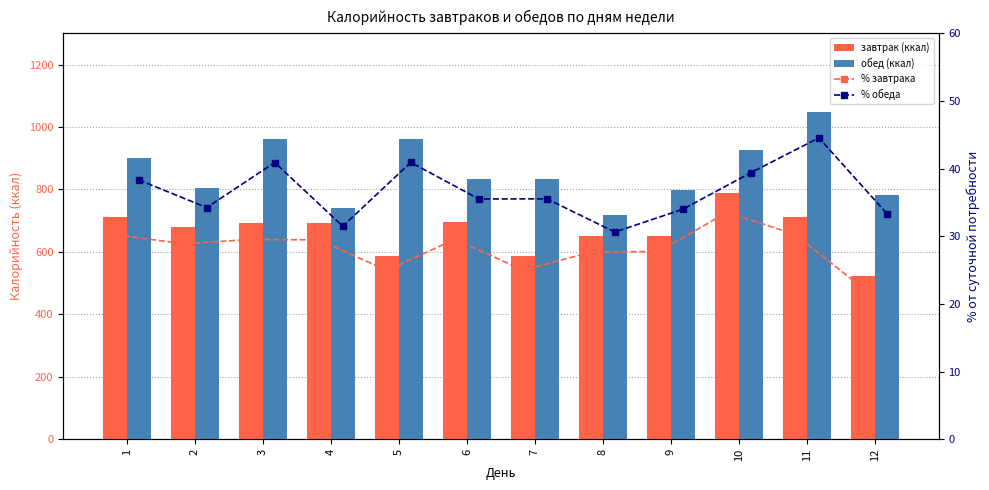

What is the sum of the завтрак (ккал) values at 7 and 12?

1111.5